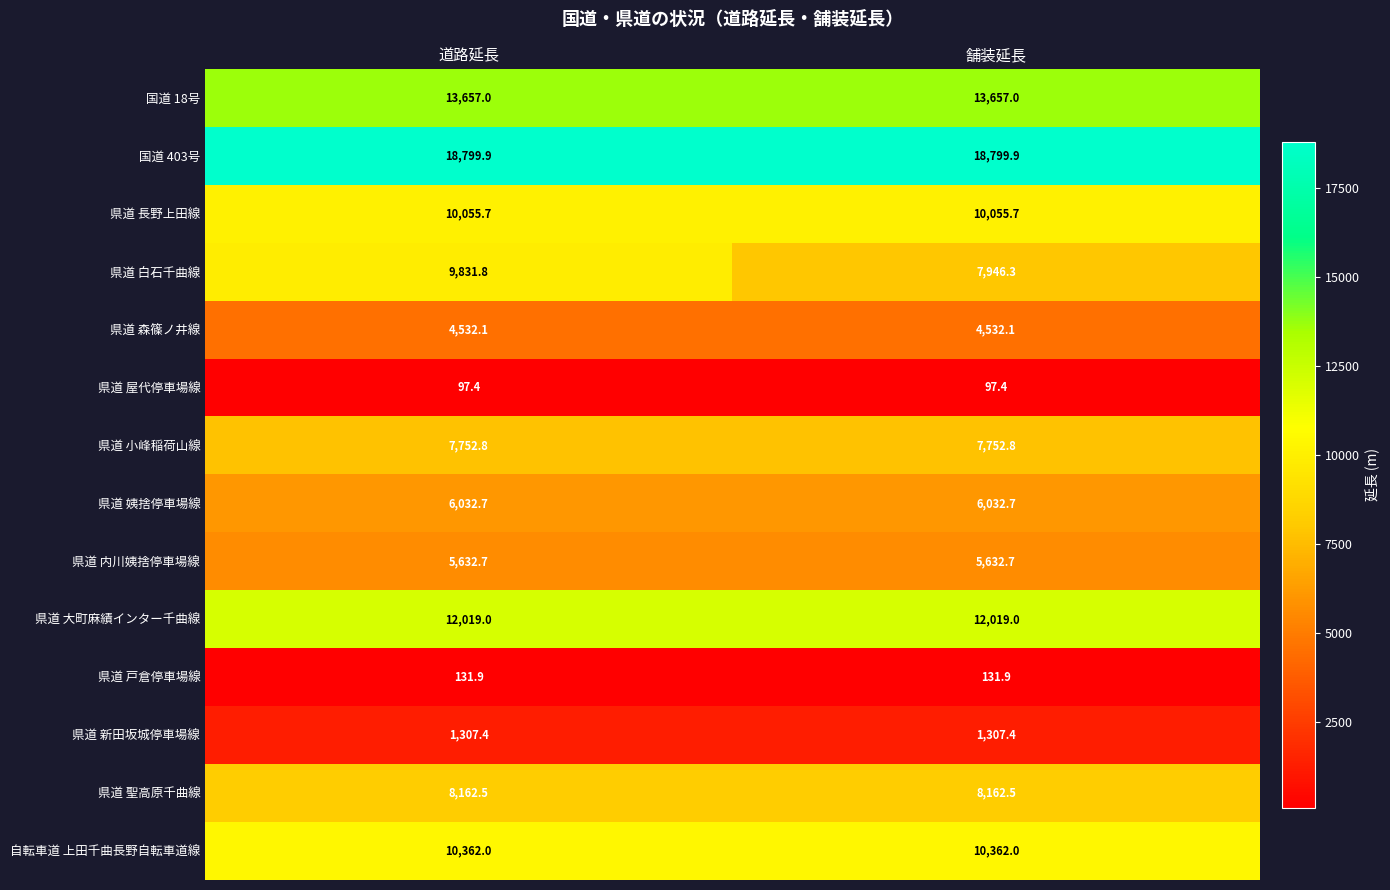

Reading left to right, extract all data points from this chart.

国道 18号: 13657.0	13657.0
国道 403号: 18799.9	18799.9
県道 長野上田線: 10055.7	10055.7
県道 白石千曲線: 9831.8	7946.3
県道 森篠ノ井線: 4532.1	4532.1
県道 屋代停車場線: 97.4	97.4
県道 小峰稲荷山線: 7752.8	7752.8
県道 姨捨停車場線: 6032.7	6032.7
県道 内川姨捨停車場線: 5632.7	5632.7
県道 大町麻績インター千曲線: 12019.0	12019.0
県道 戸倉停車場線: 131.9	131.9
県道 新田坂城停車場線: 1307.4	1307.4
県道 聖高原千曲線: 8162.5	8162.5
自転車道 上田千曲長野自転車道線: 10362.0	10362.0